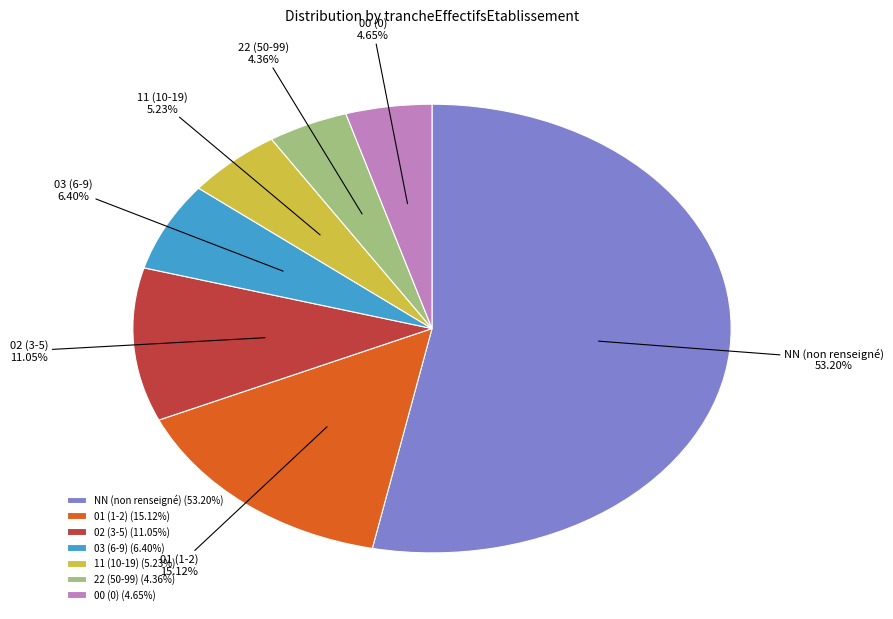

Does 03 account for over 50% of the chart?

No